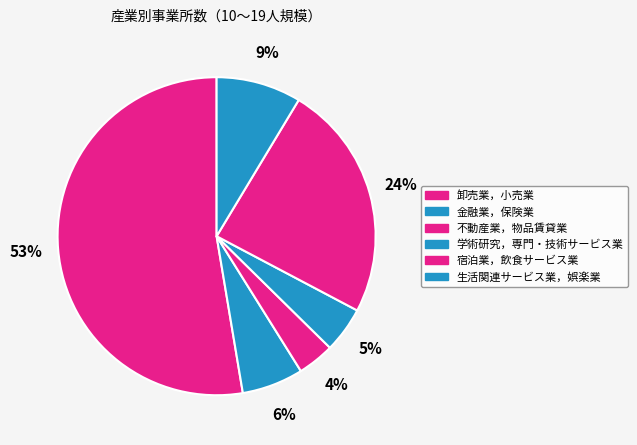

How many slices are in this pie chart?

6